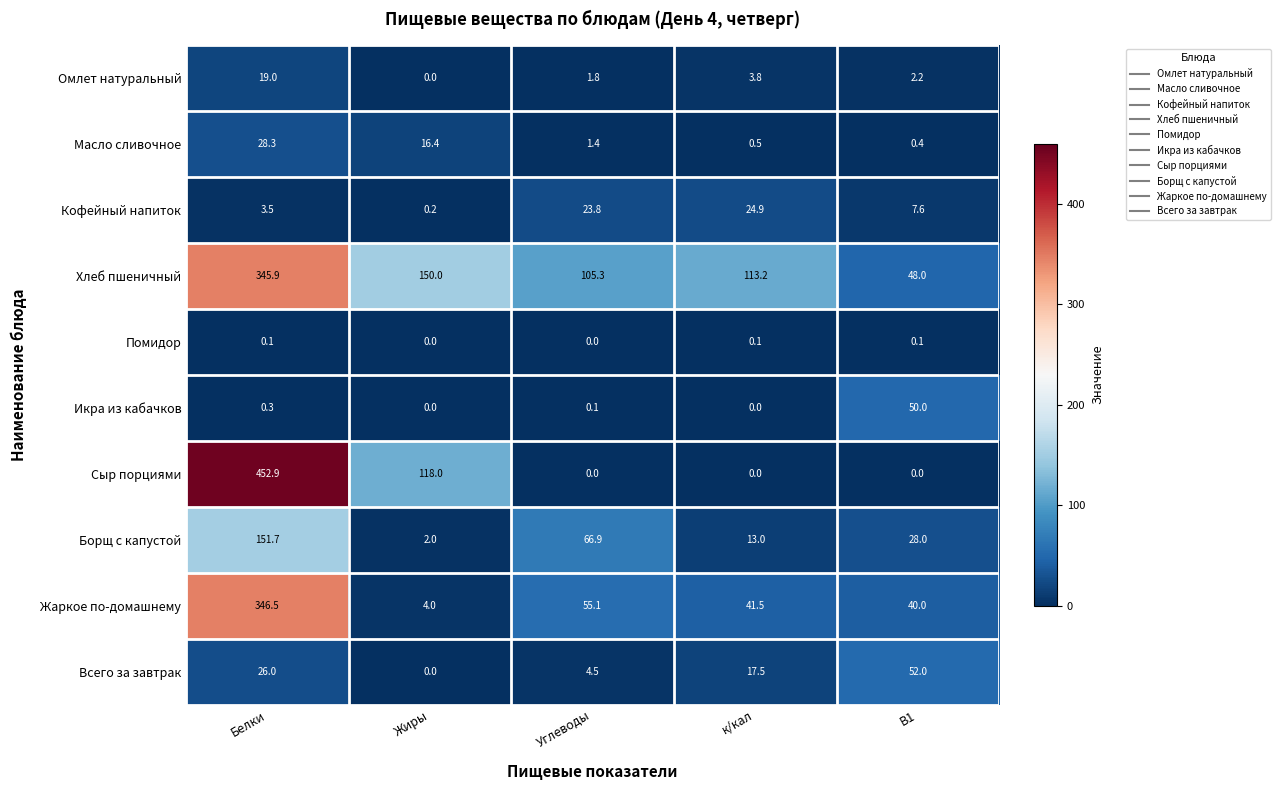

At how many categories does at least one series exceed 308?

1